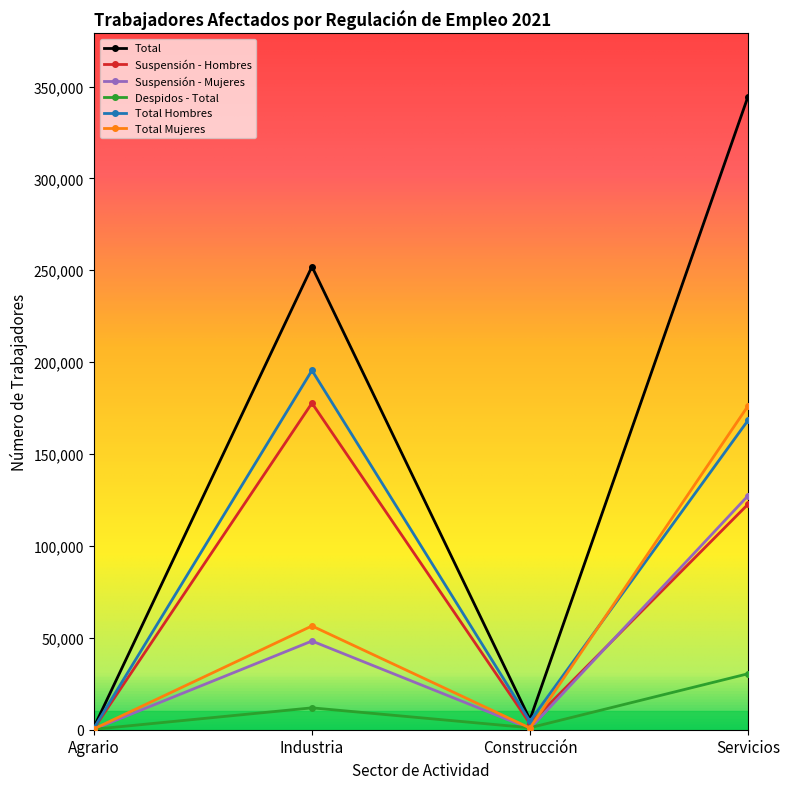

What are all the series names shown in the legend?

Total, Suspensión - Hombres, Suspensión - Mujeres, Despidos - Total, Total Hombres, Total Mujeres